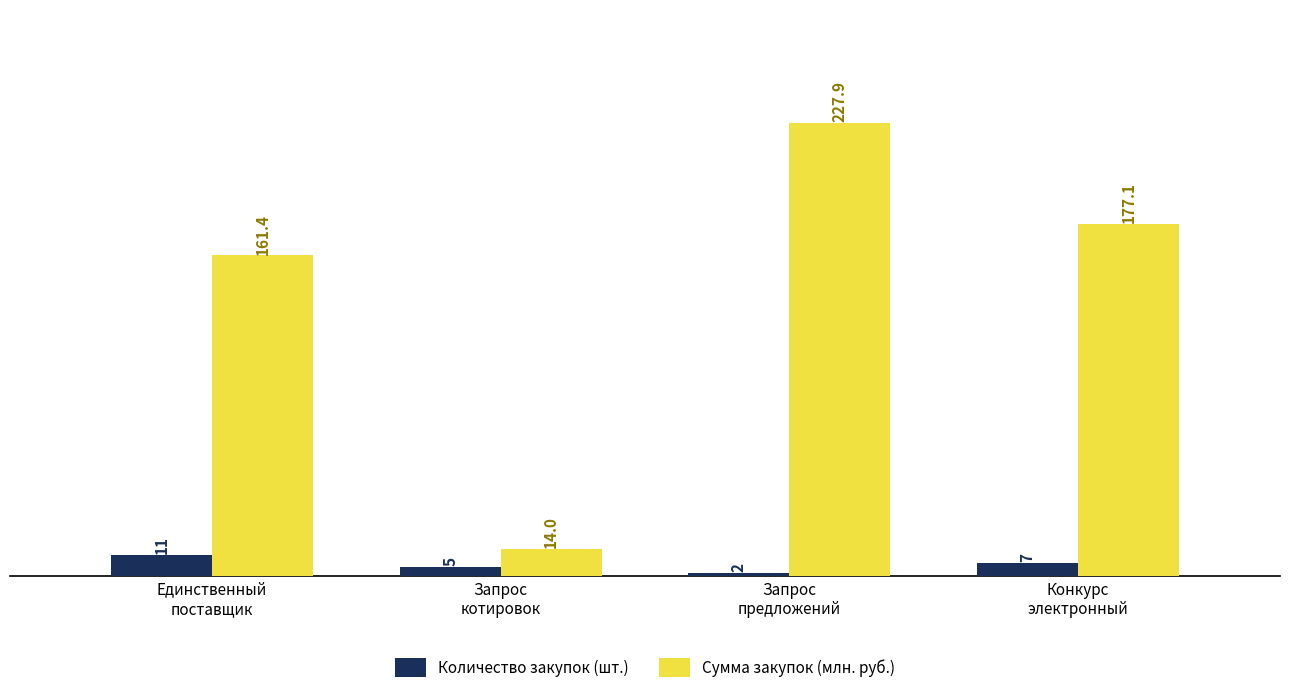

Between Запрос
котировок and Запрос
предложений, which series saw the biggest shift?

Сумма закупок (млн. руб.)